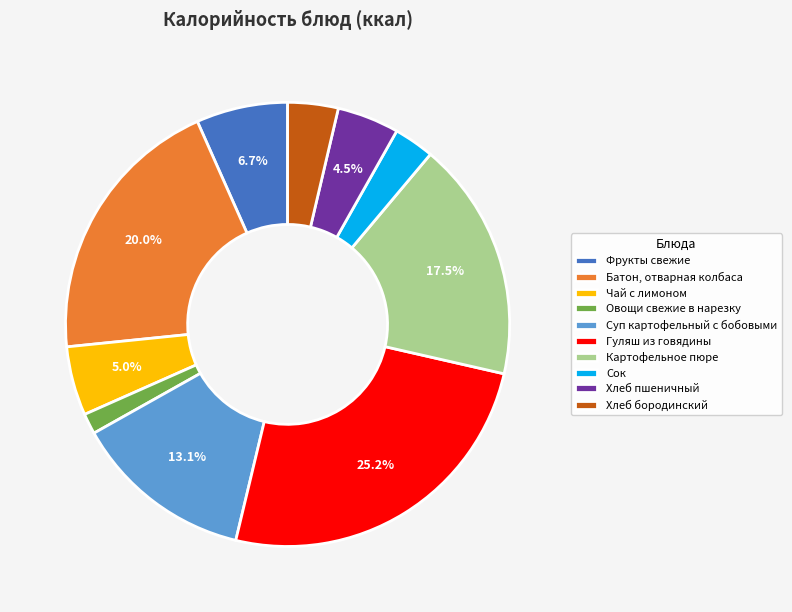

True or false: Хлеб бородинский accounts for 12% of the total.

False